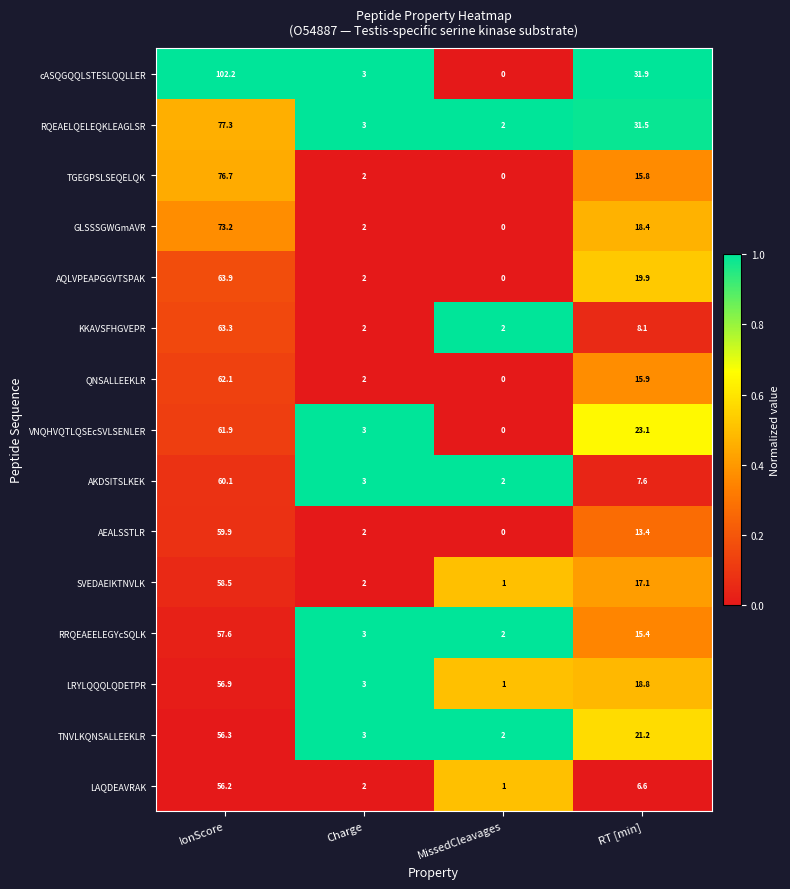

At which label does QNSALLEEKLR first exceed 15?

IonScore